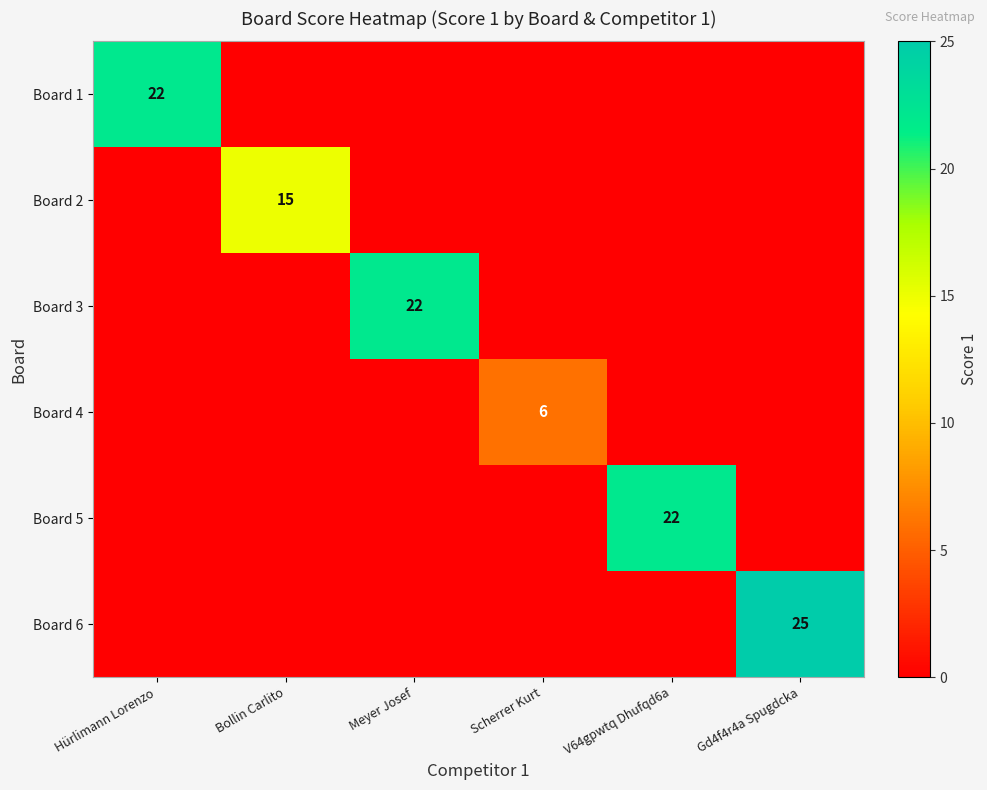

The value of Board 1 at Hürlimann Lorenzo is 22. True or false?

True